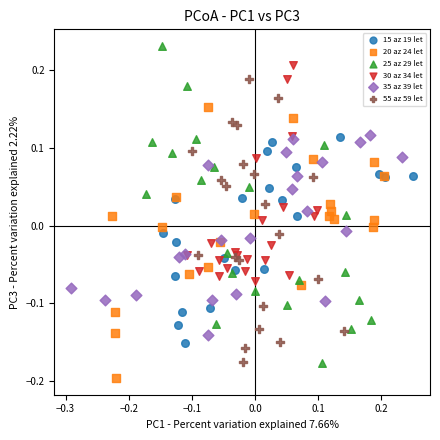

Which series has the largest Y range (max minus min)?

25 az 29 let